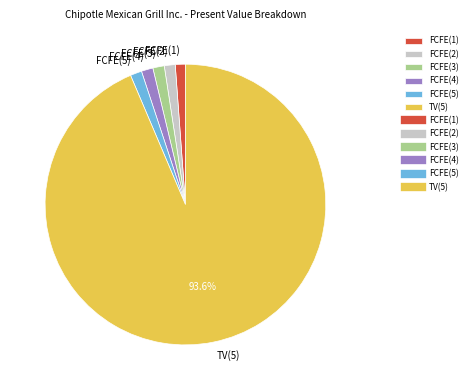

How many segments does this pie chart have?

6